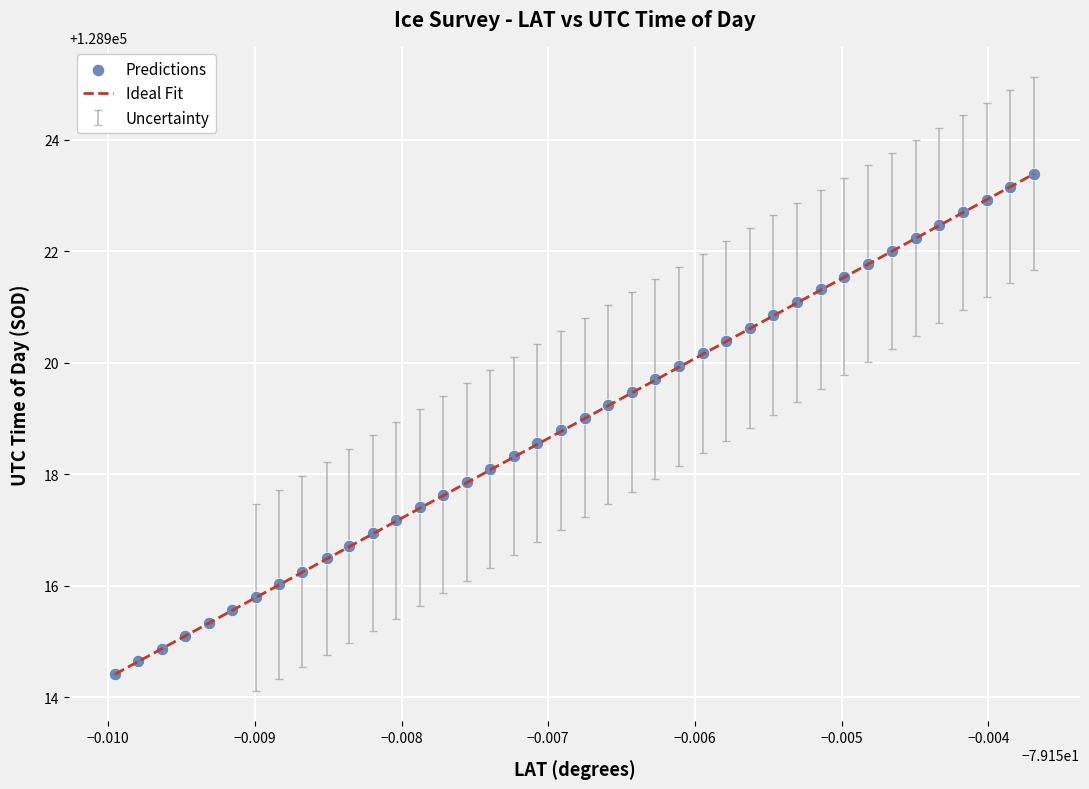

What is the range of Y values (max minus min)?

9.0